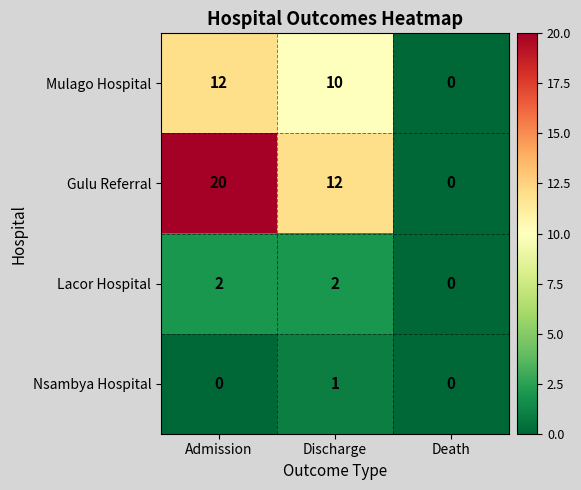

How many Lacor Hospital values are between 0 and 2?

3